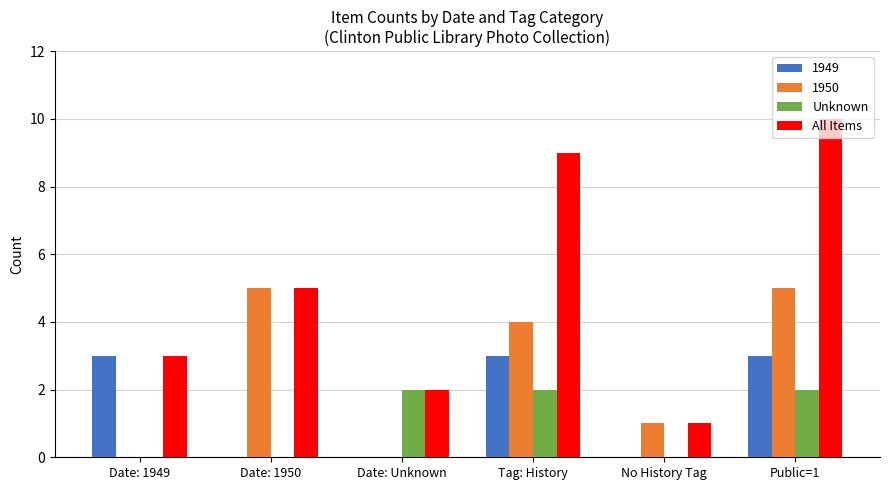

How many groups of bars are there?

6